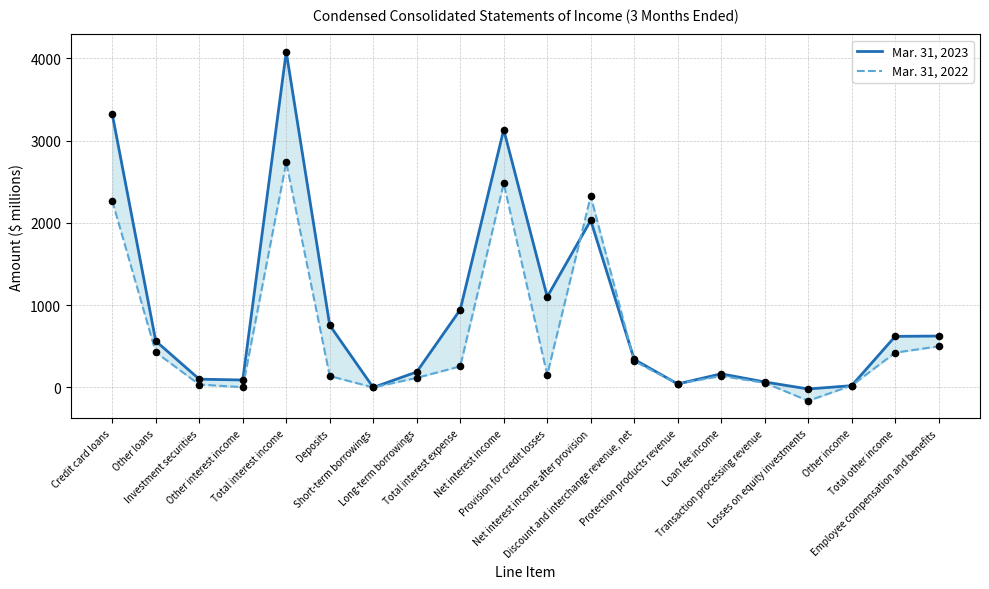

Is the value of Mar. 31, 2022 at Other income greater than the value of Mar. 31, 2023 at Total interest income?

No